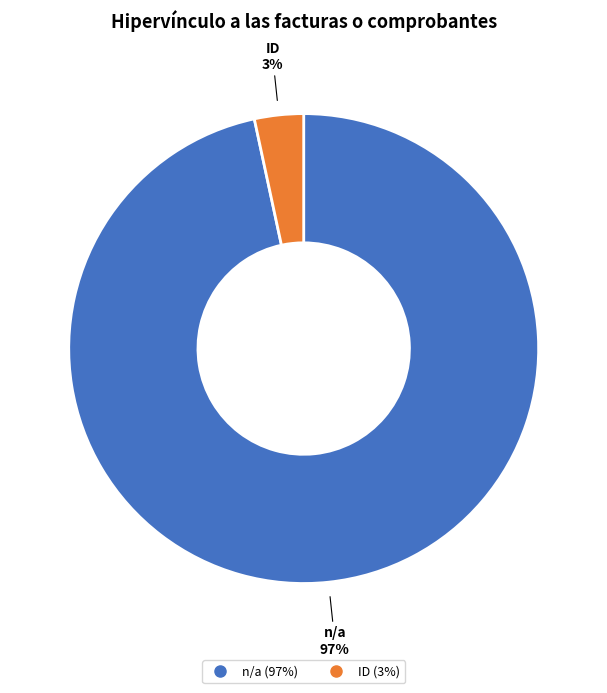

True or false: ID accounts for 15% of the total.

False